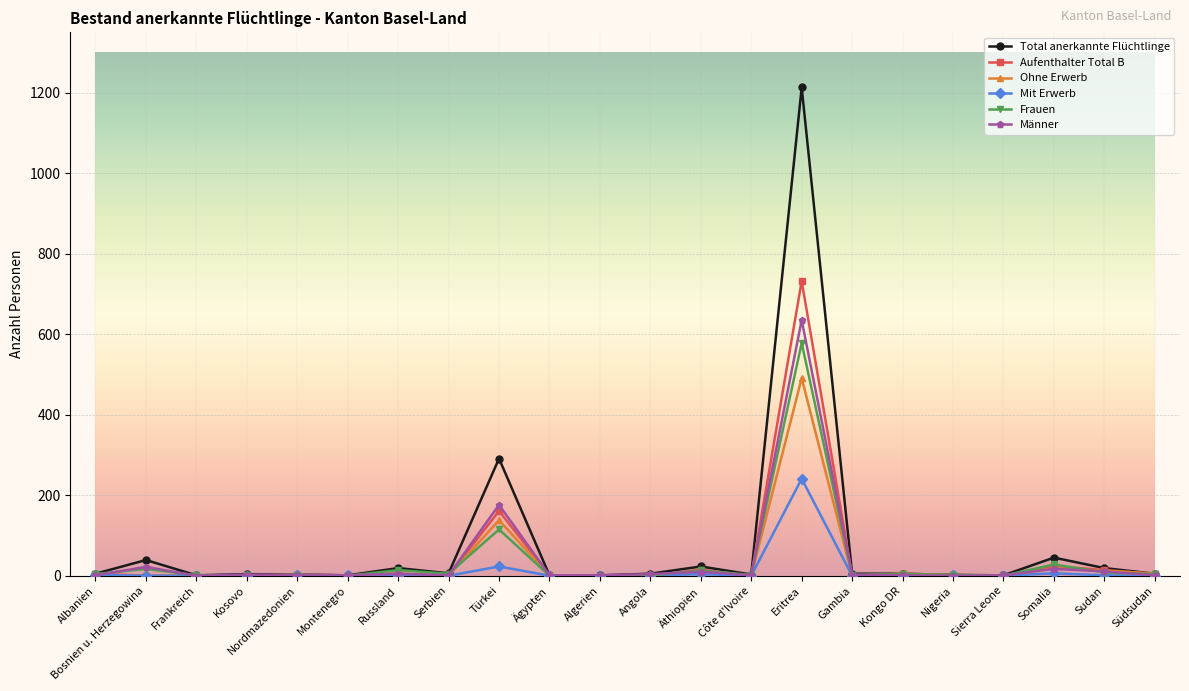

What position from the left is Bosnien u. Herzegowina?

2